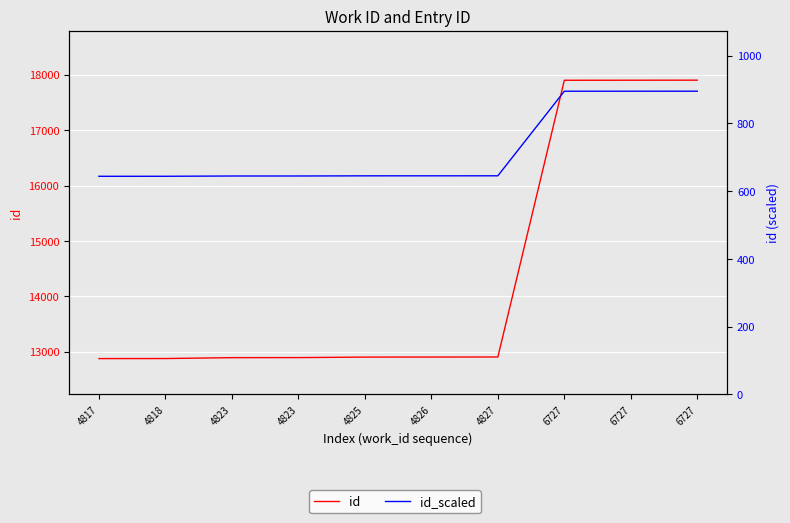

What is the lowest value of the id_scaled series?

643.8